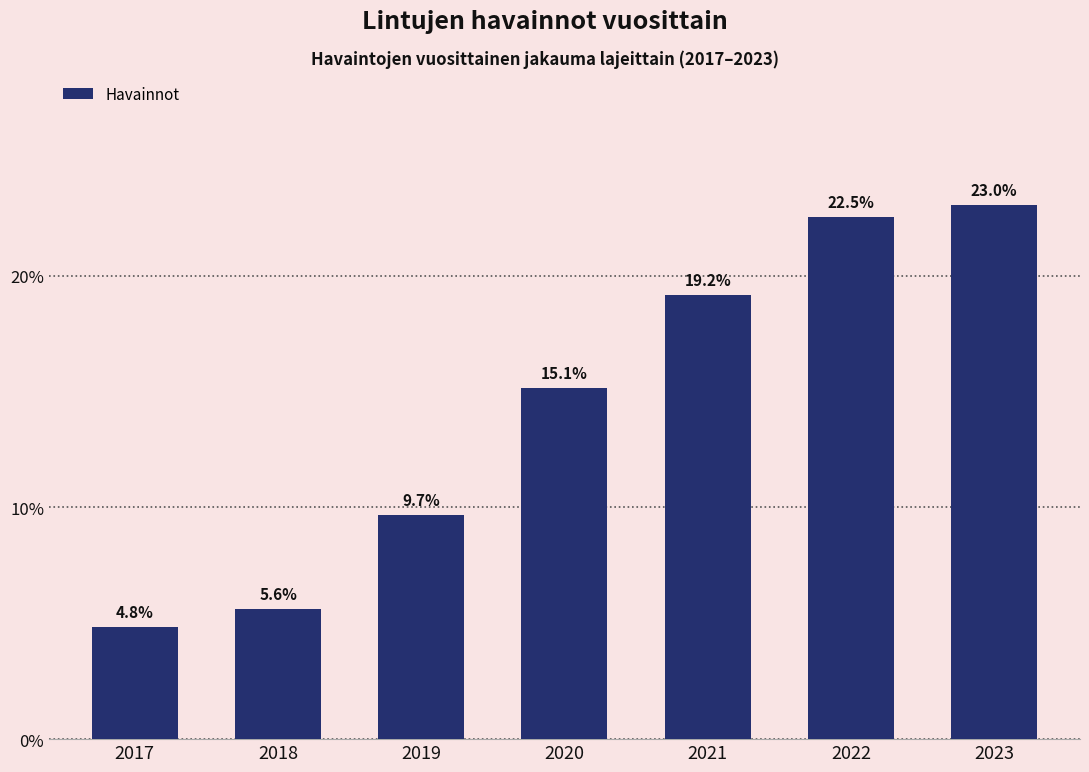

The chart shows a value of 7.7 at 2018. True or false?

False